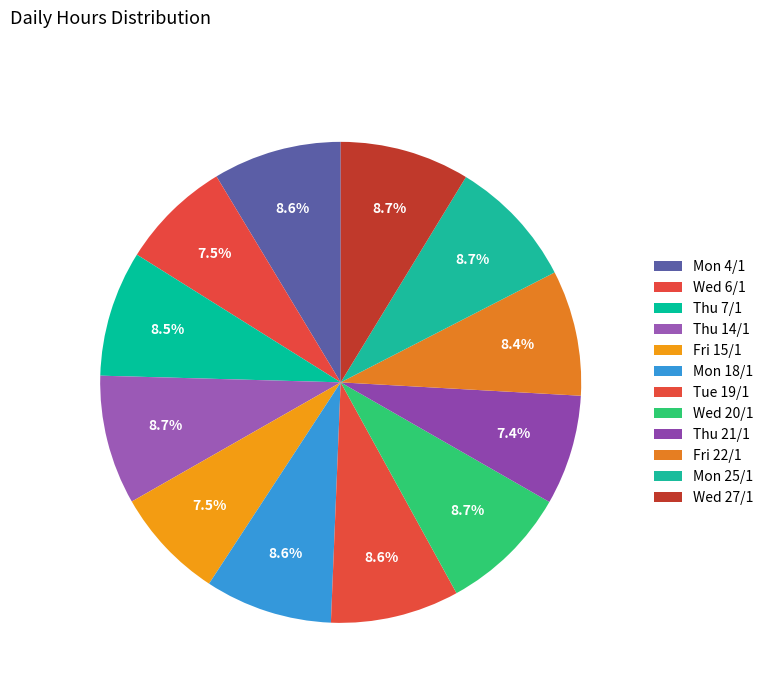

To the nearest percent, what is the average slice percentage?

8%